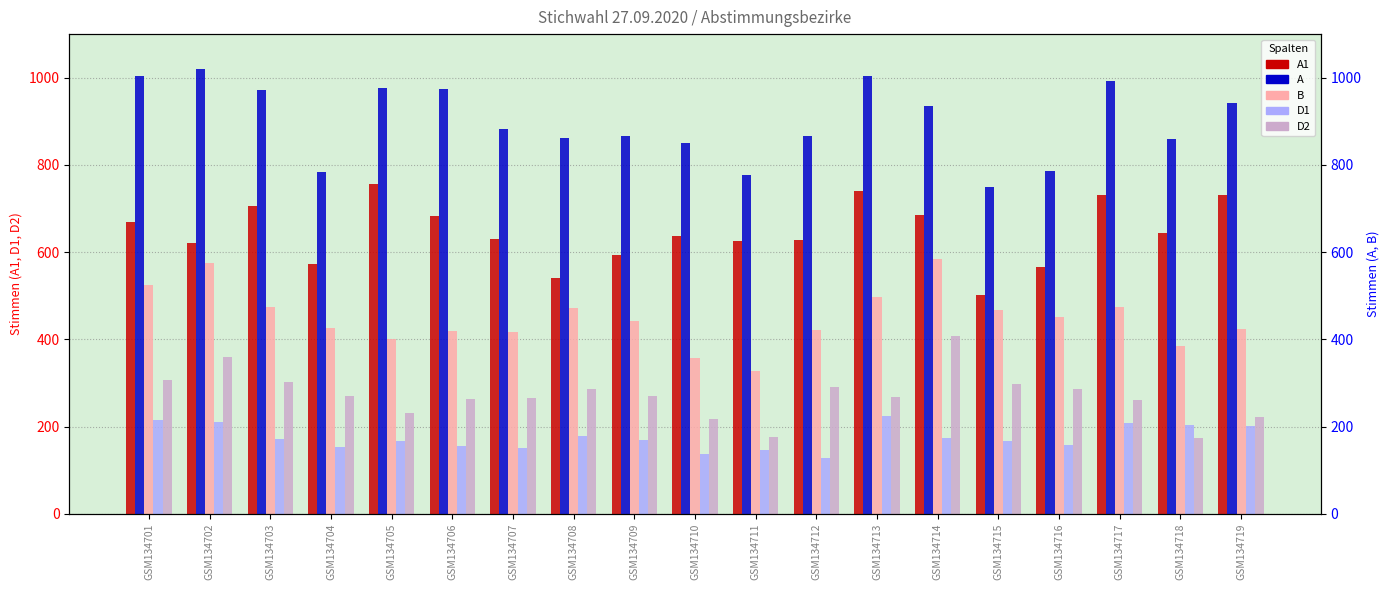

Are the bars grouped side by side (vs. stacked)?

Yes